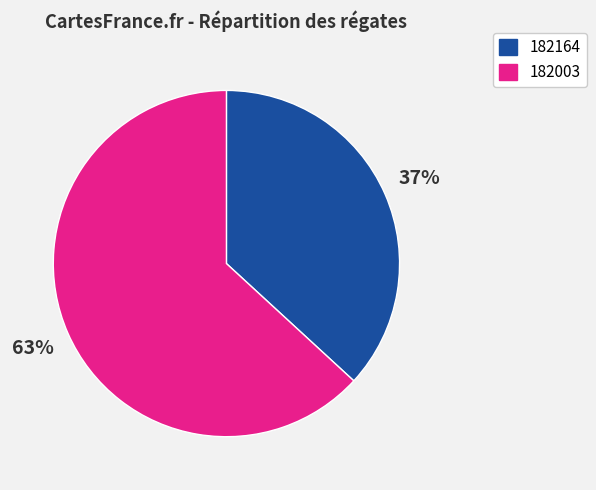

True or false: 182003 accounts for 63% of the total.

True